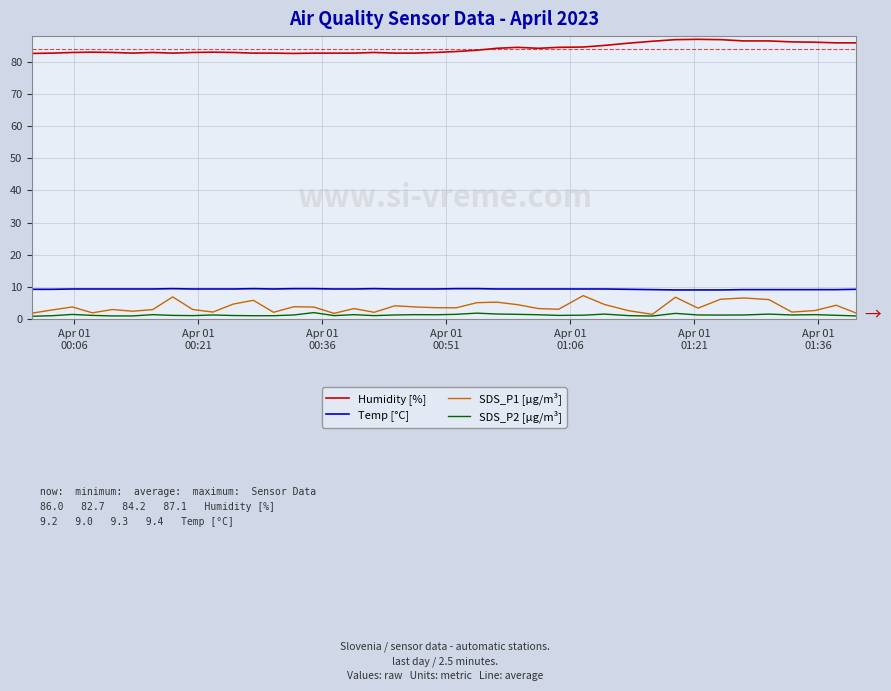

True or false: SDS_P2 [µg/m³] and Humidity [%] intersect in this chart.

False